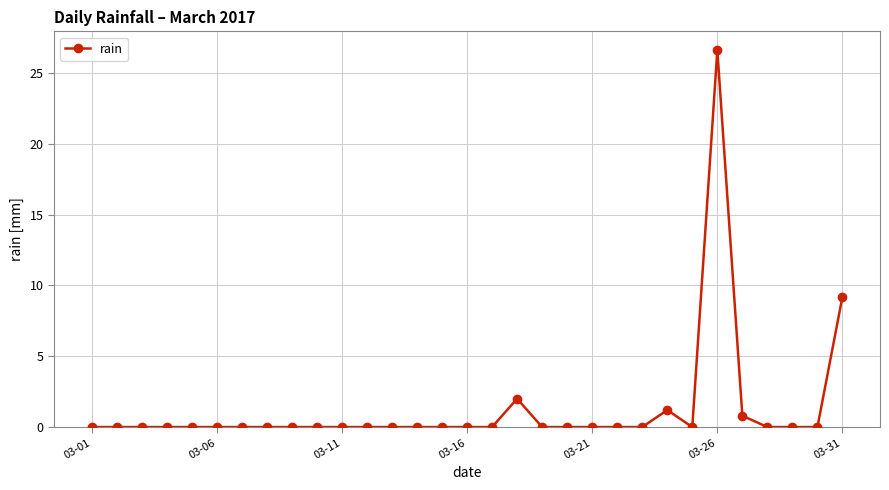

What is the maximum value shown in the chart?

26.6